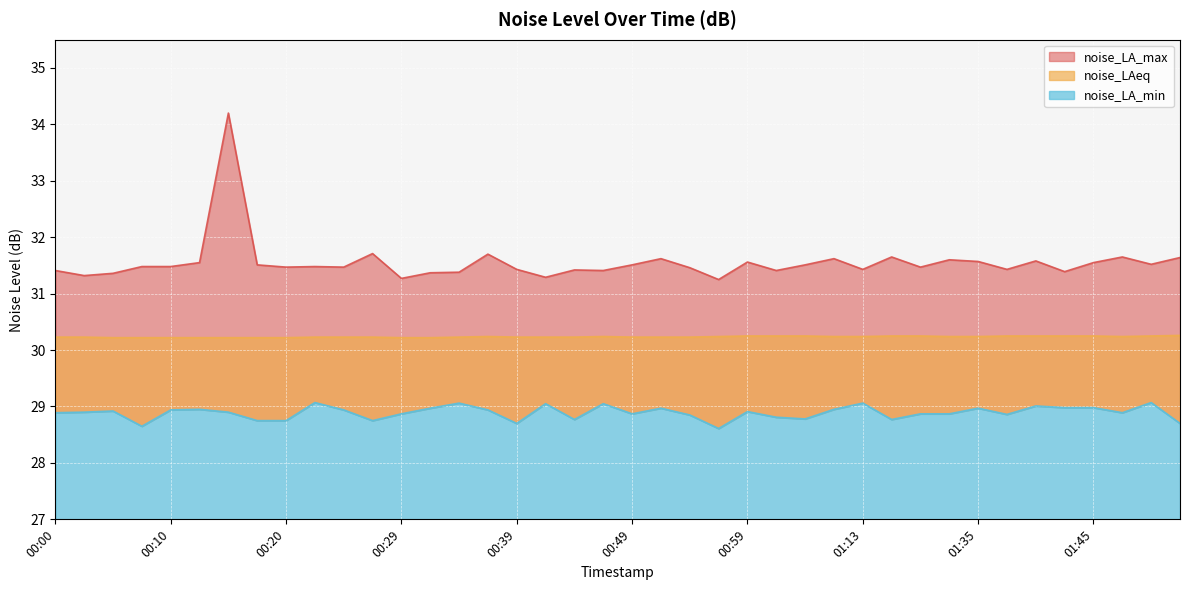

Which series has the largest range (max minus min)?

noise_LA_max